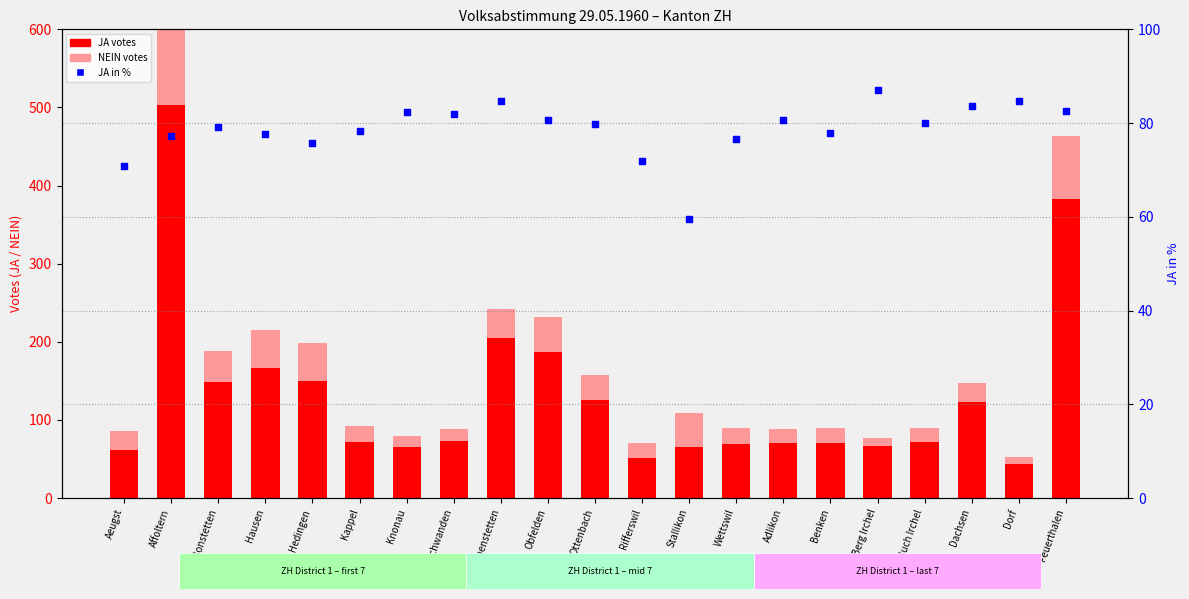

Which series reaches the maximum Y coordinate?

JA votes